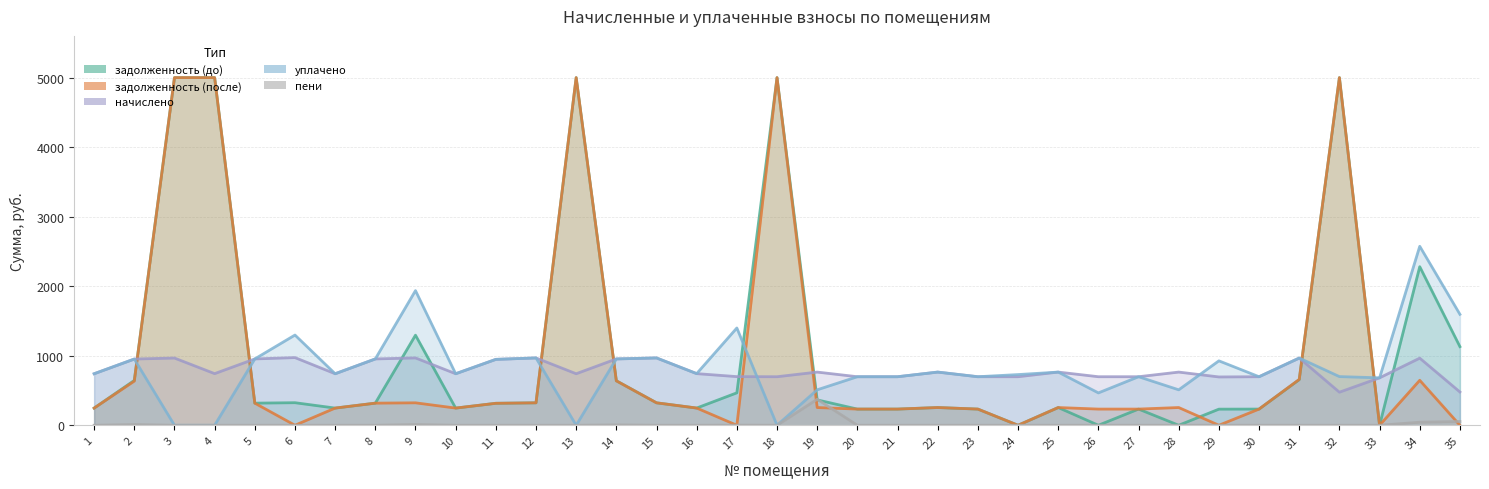

Which series has the largest total across all categories?

уплачено